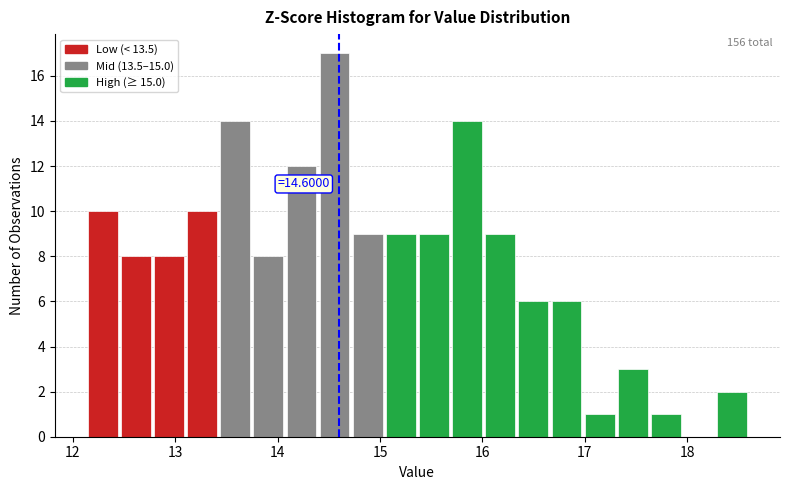

Around what value on the x-axis is the tallest bar? Give the approximate position of its centre, as read against the axis.

14.6